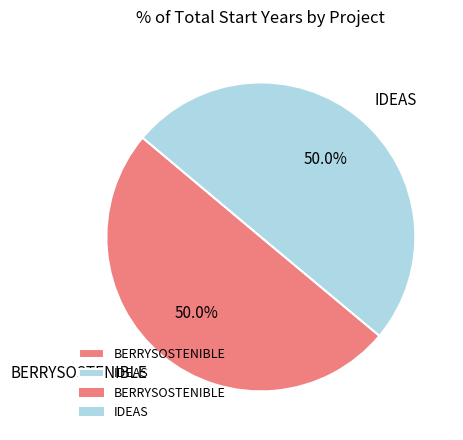

What portion of the pie excludes BERRYSOSTENIBLE?

50.0%